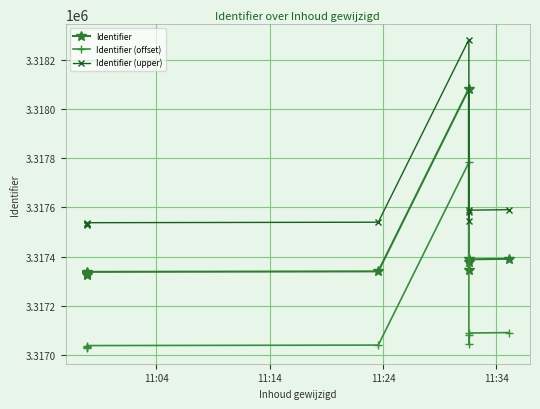

True or false: Identifier (upper) and Identifier intersect in this chart.

False